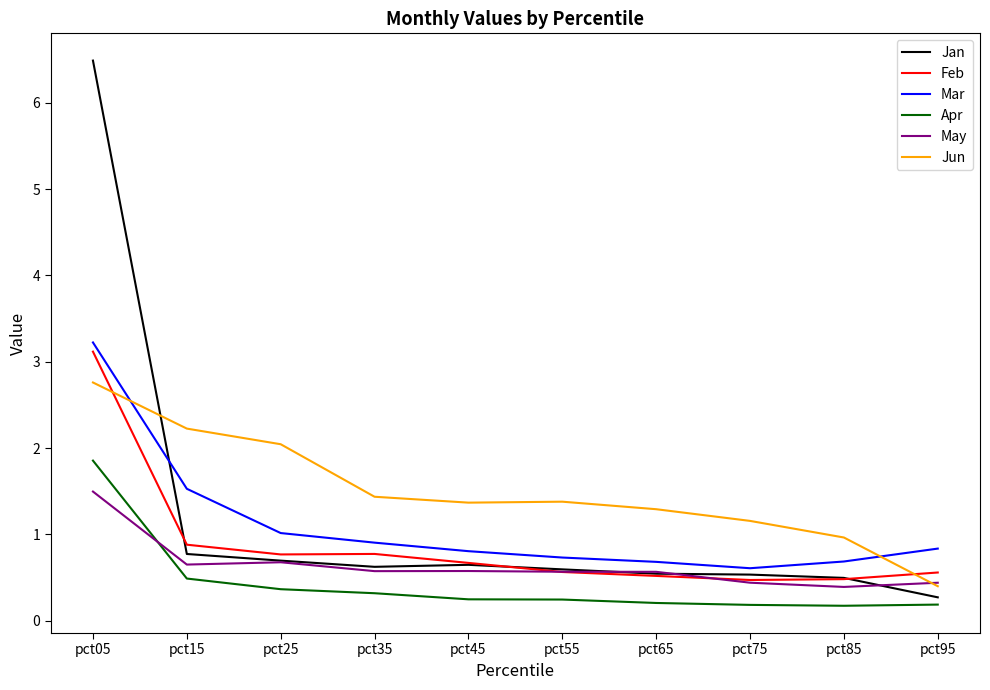

Between pct05 and pct75, which series saw the biggest shift?

Jan